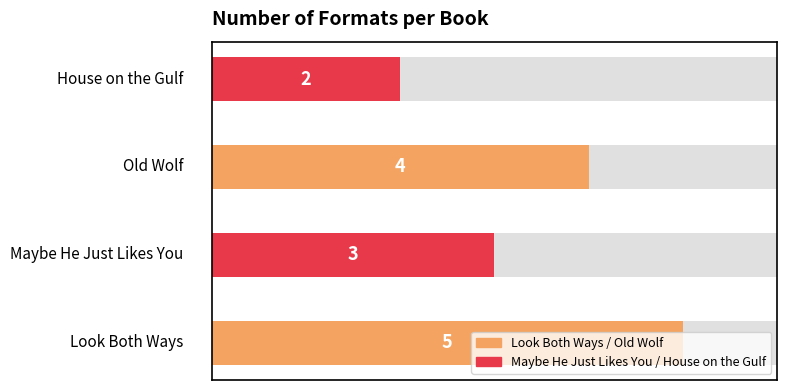

Reading left to right, list all the values displayed in this chart.

Look Both Ways=5	Maybe He Just Likes You=3	Old Wolf=4	House on the Gulf=2